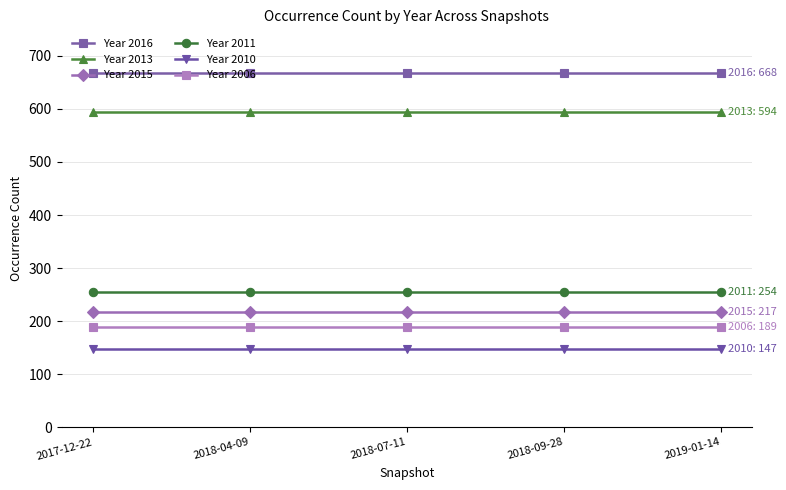

What is the minimum value for Year 2016?

668